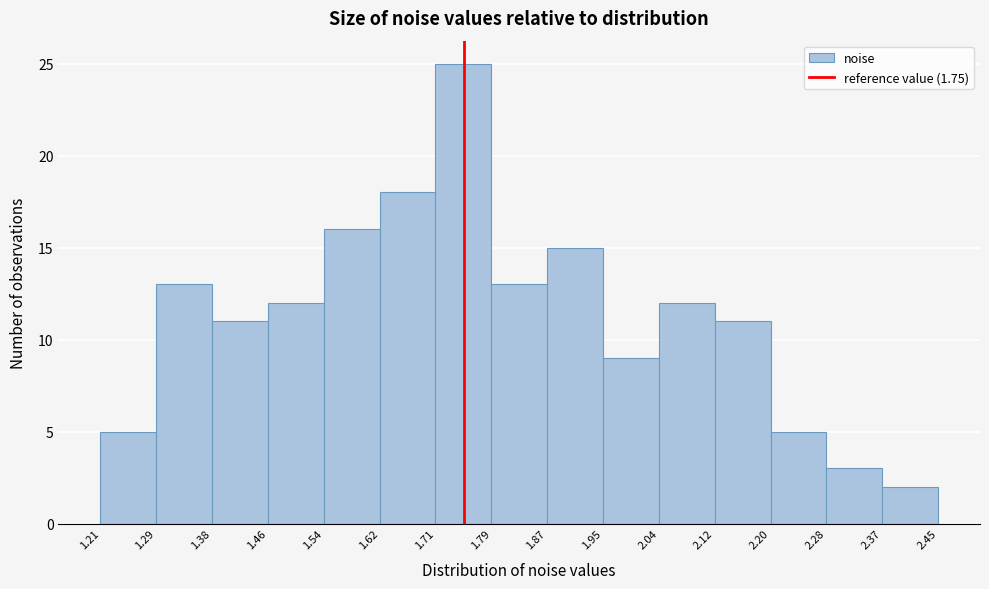

How tall is the bar that spans 1.95 to 2.04 on the x-axis? The values are not printed on the chart, so give them approximately, as read against the axis.

9